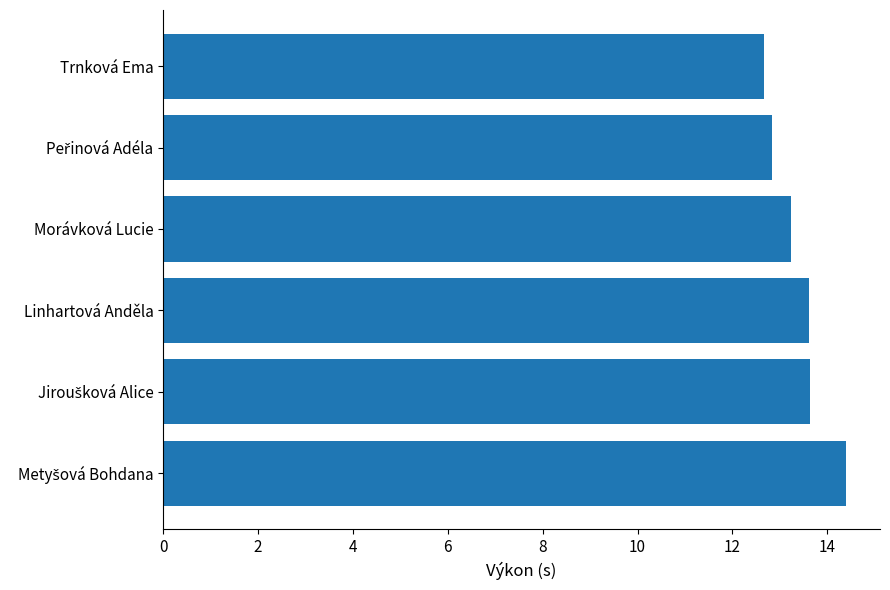

What is the maximum value shown in the chart?

14.4